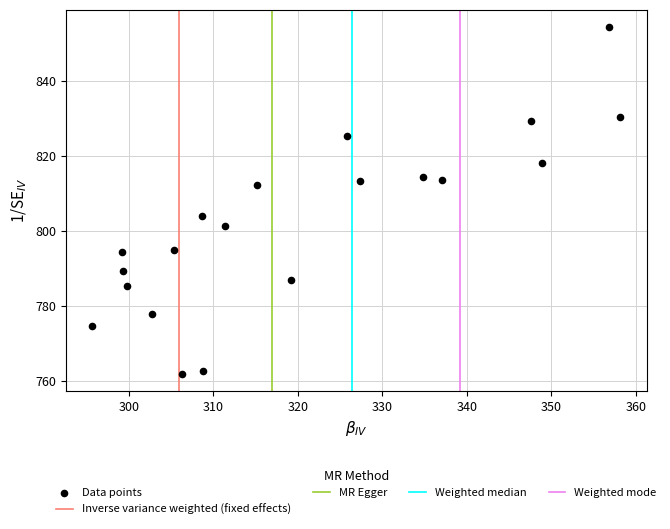

What is the range of X values (max minus min)?

62.5